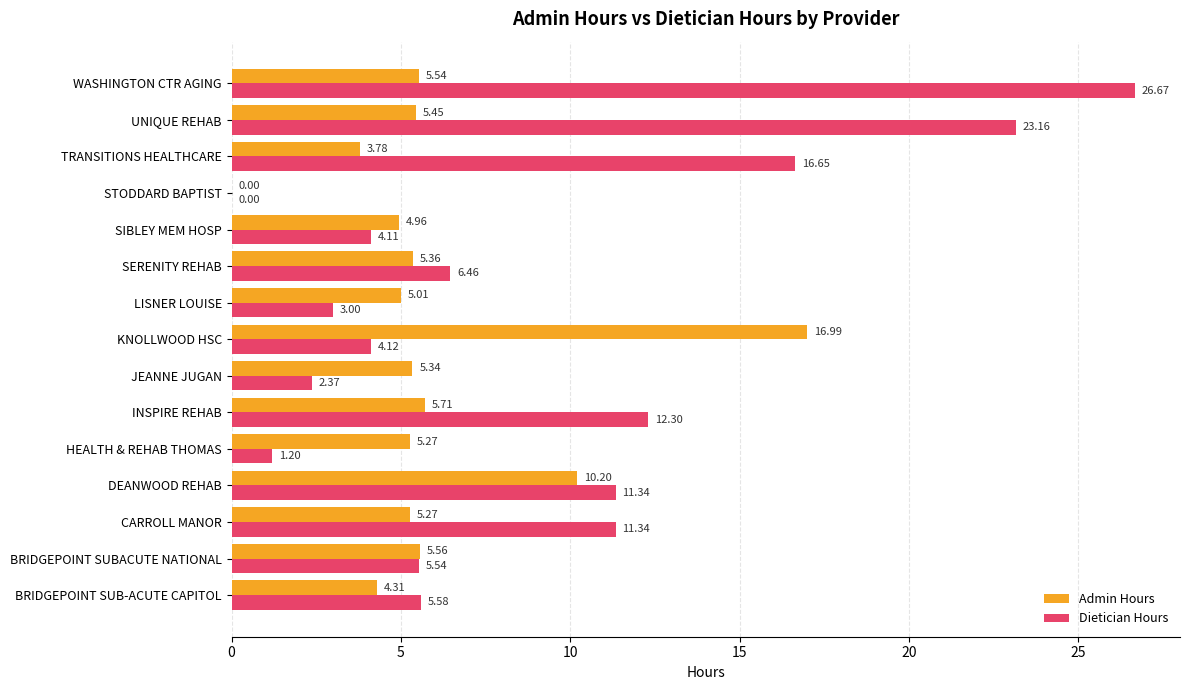

What is the sum of all Dietician Hours values?

133.8